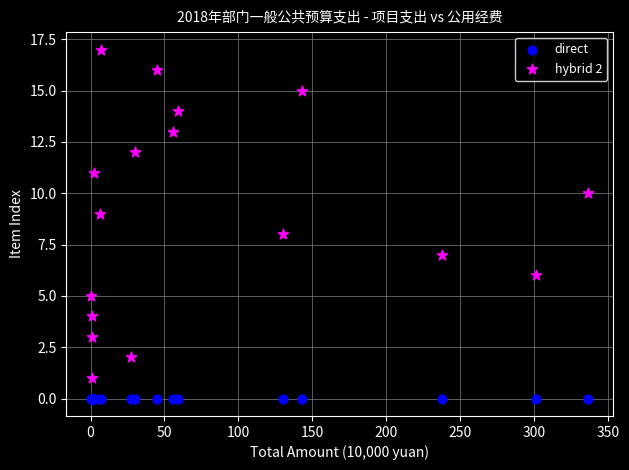

Which series contains the highest Y value?

hybrid 2